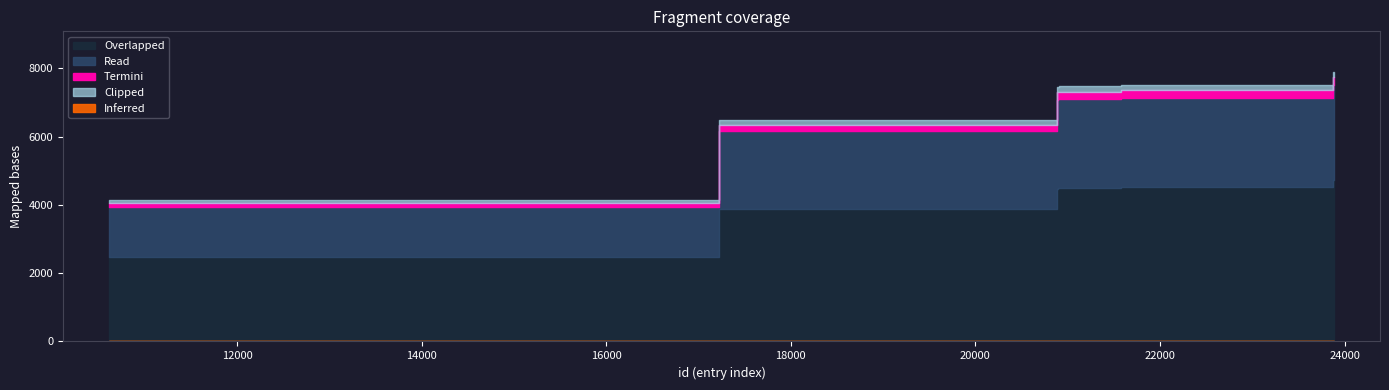

At which category is the sum across all series the highest?

23884